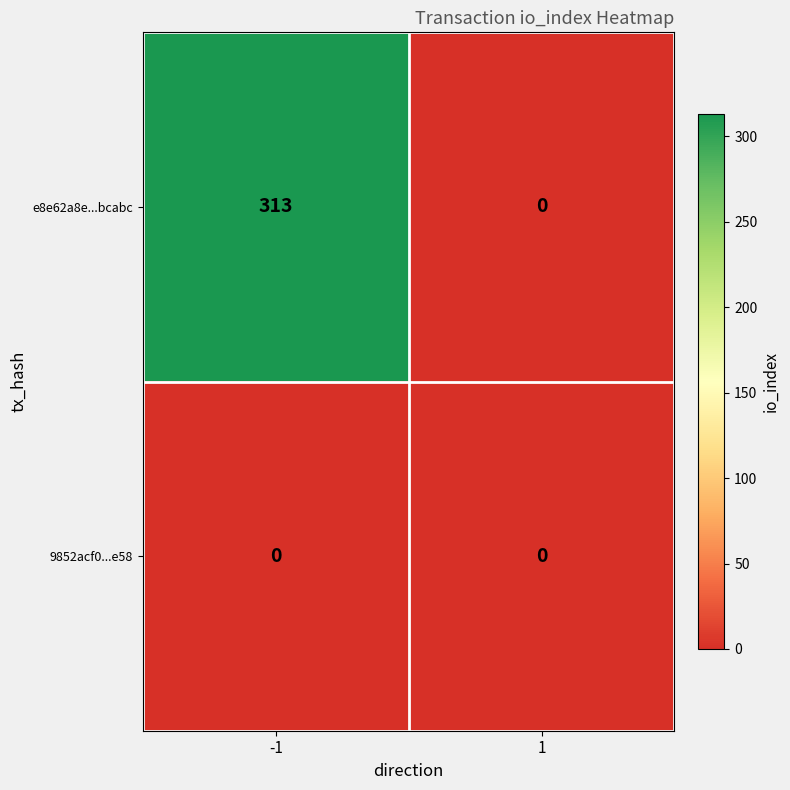

What is the spread (max minus min) of values at -1?

313